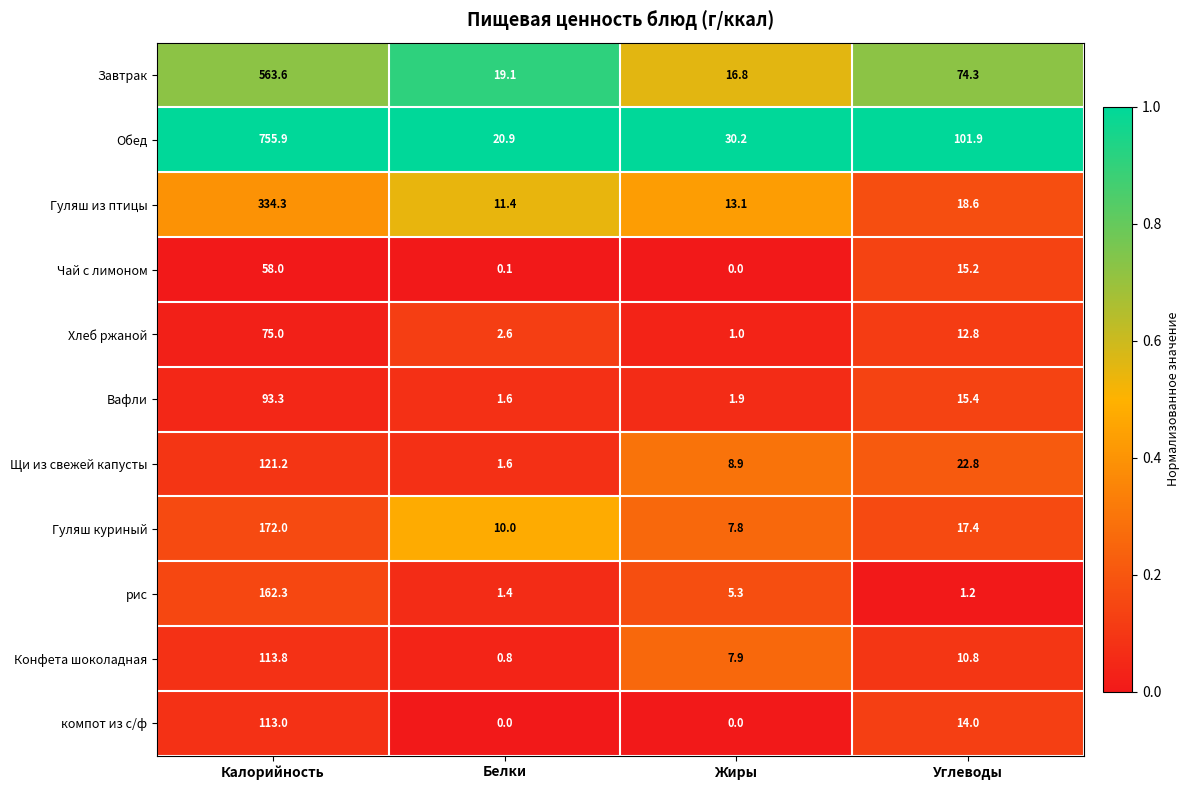

At which label does Завтрак first exceed 74?

Калорийность